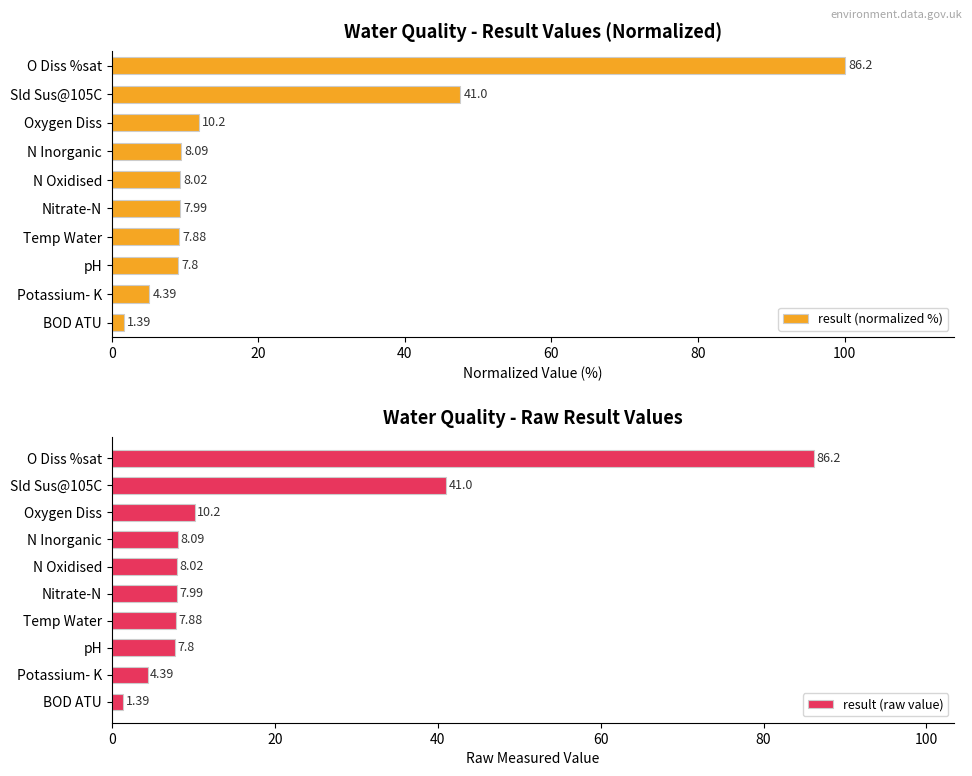

List the labels in order of result (raw value) value, smallest first.

BOD ATU, Potassium- K, pH, Temp Water, Nitrate-N, N Oxidised, N Inorganic, Oxygen Diss, Sld Sus@105C, O Diss %sat